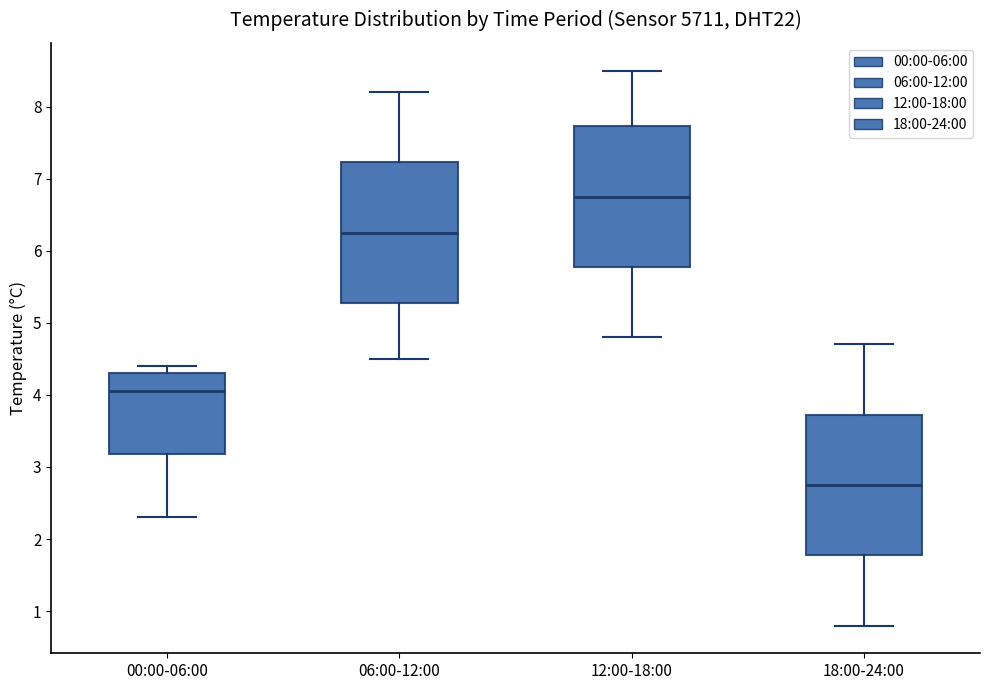

Reading left to right, transcribe this box plot: for each box, give where its median line is, the range the box spans, and where its two whiskers end, as read against the y-axis. The values are not printed on the chart, so give them approximately, as read against the axis.

00:00-06:00: median 4.1, box 3.2 to 4.3, whiskers 2.3 to 4.4
06:00-12:00: median 6.3, box 5.3 to 7.2, whiskers 4.5 to 8.2
12:00-18:00: median 6.8, box 5.8 to 7.7, whiskers 4.8 to 8.5
18:00-24:00: median 2.8, box 1.8 to 3.7, whiskers 0.8 to 4.7